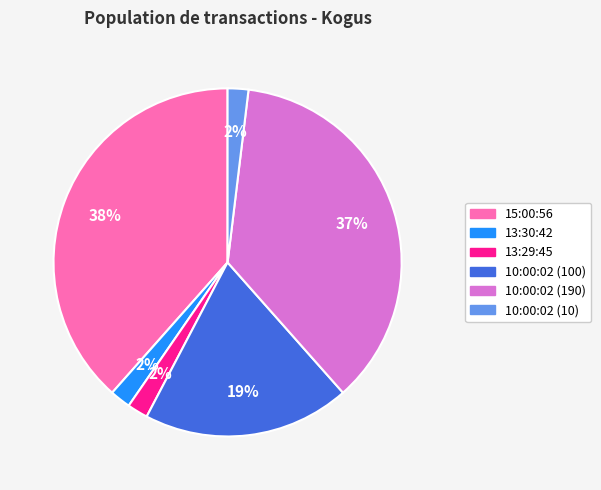

Is it true that 10:00:02 (10) is 8% of the pie?

False